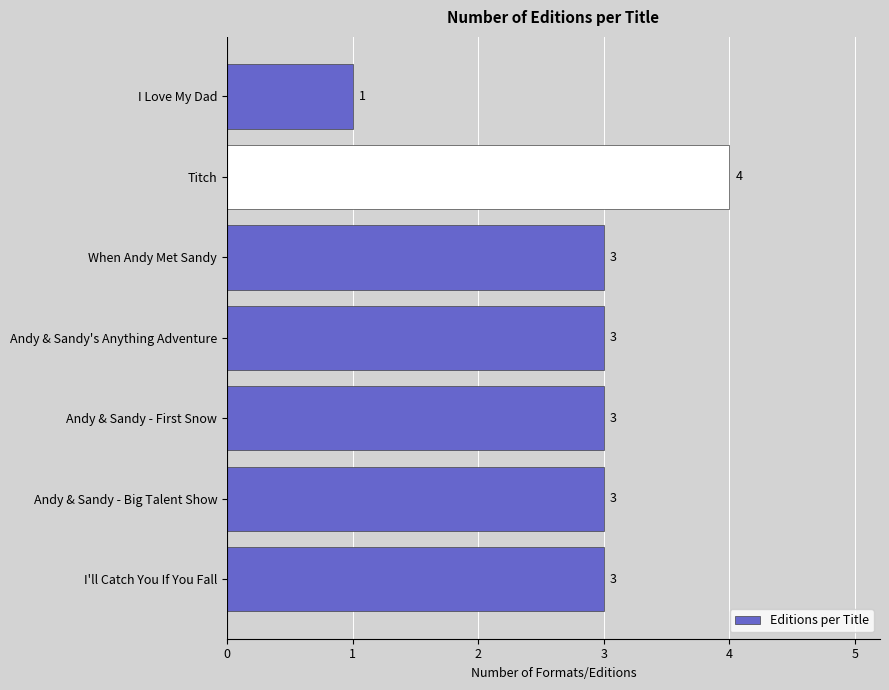

Reading bottom to top, transcribe all the data shown in this chart.

I'll Catch You If You Fall=3	Andy & Sandy - Big Talent Show=3	Andy & Sandy - First Snow=3	Andy & Sandy's Anything Adventure=3	When Andy Met Sandy=3	Titch=4	I Love My Dad=1